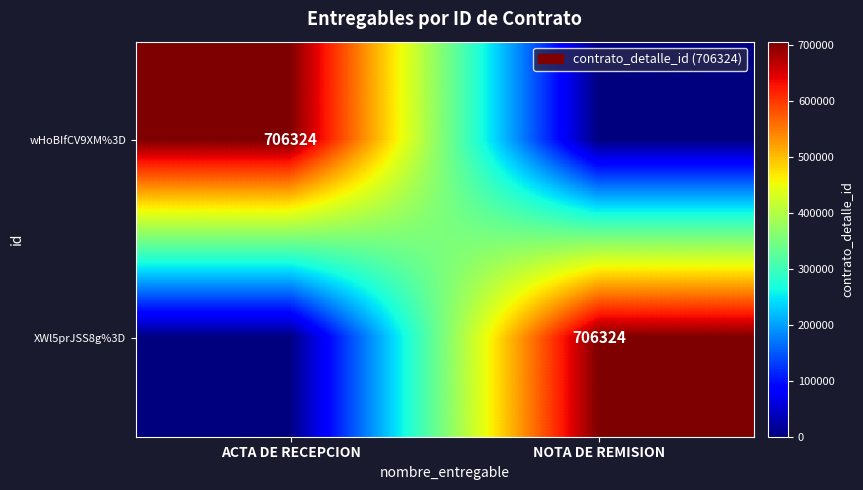

At how many categories does at least one series exceed 155938?

2